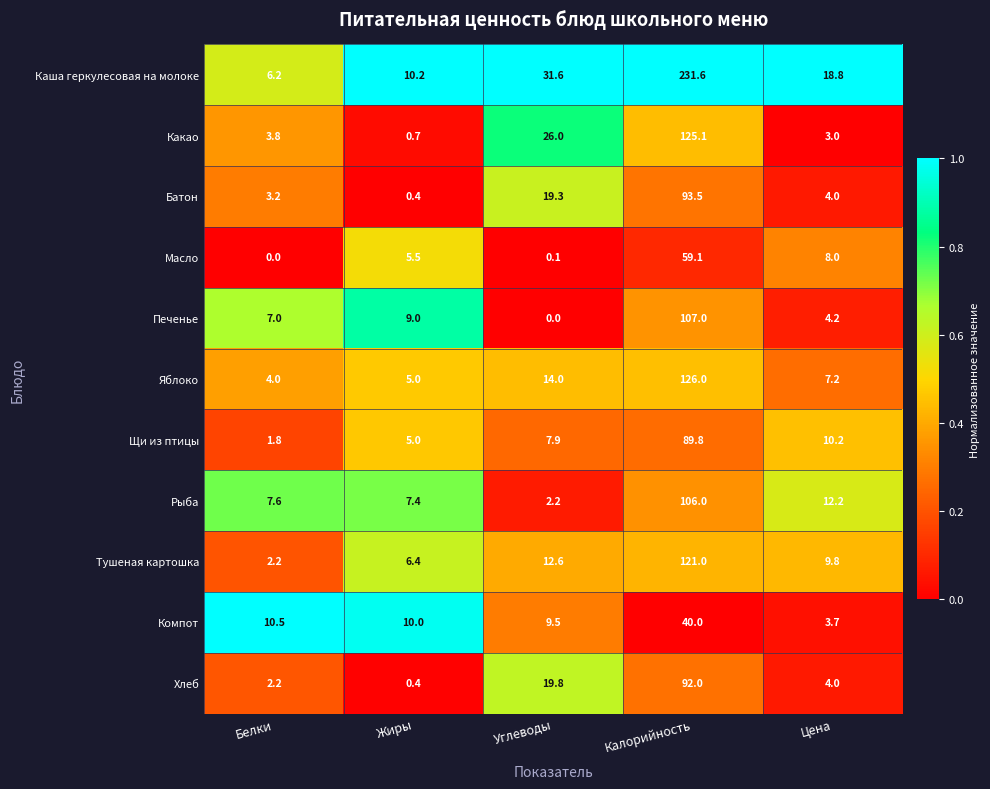

What is the difference between the highest and lowest values at Белки?

10.5